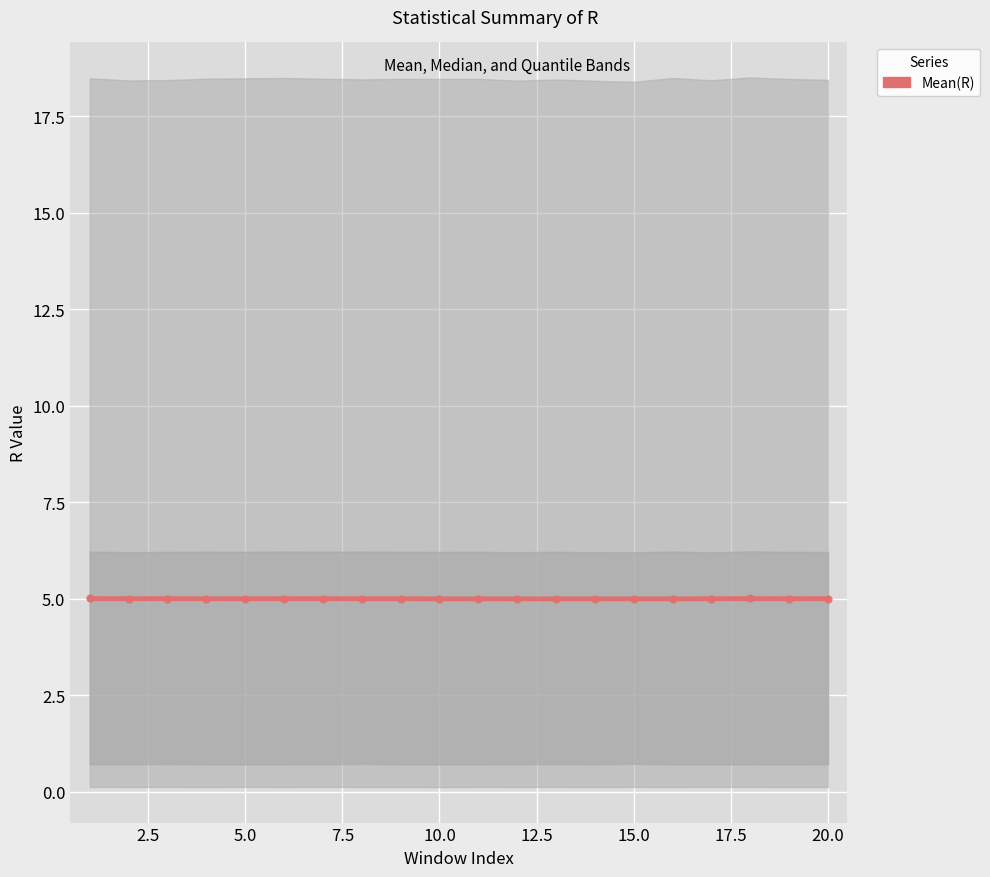

Reading left to right, list all the values displayed in this chart.

Mean(R) smoothed: 5.0	5.0	5.0	5.0	5.0	5.0	5.0	5.0	5.0	5.0	5.0	5.0	5.0	5.0	5.0	5.0	5.0	5.0	5.0	5.0
Mean(R): 5.0	5.0	5.0	5.0	5.0	5.0	5.0	5.0	5.0	5.0	5.0	5.0	5.0	5.0	5.0	5.0	5.0	5.0	5.0	5.0